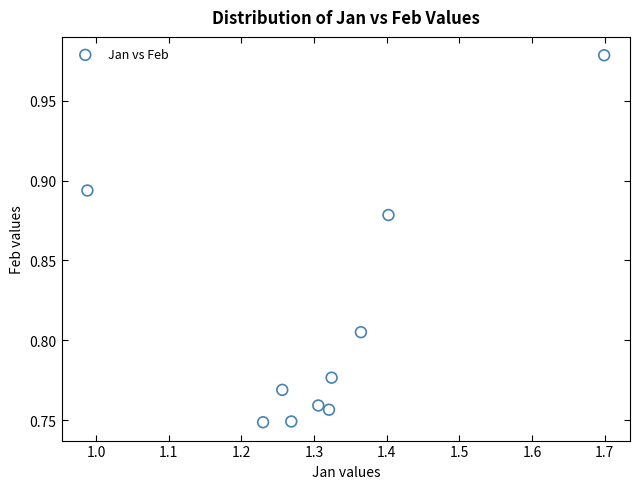

What is the average X value?

1.3